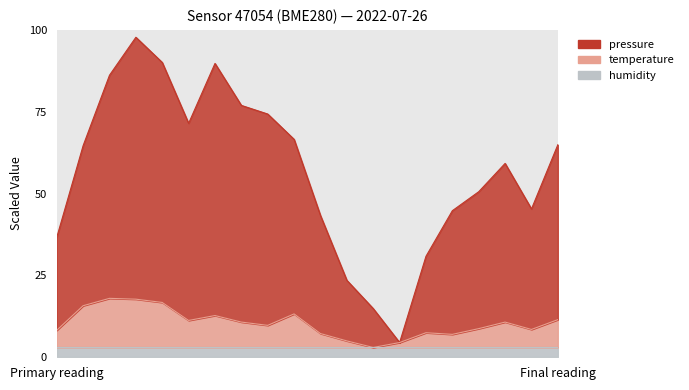

What is the smallest value displayed?

3.0